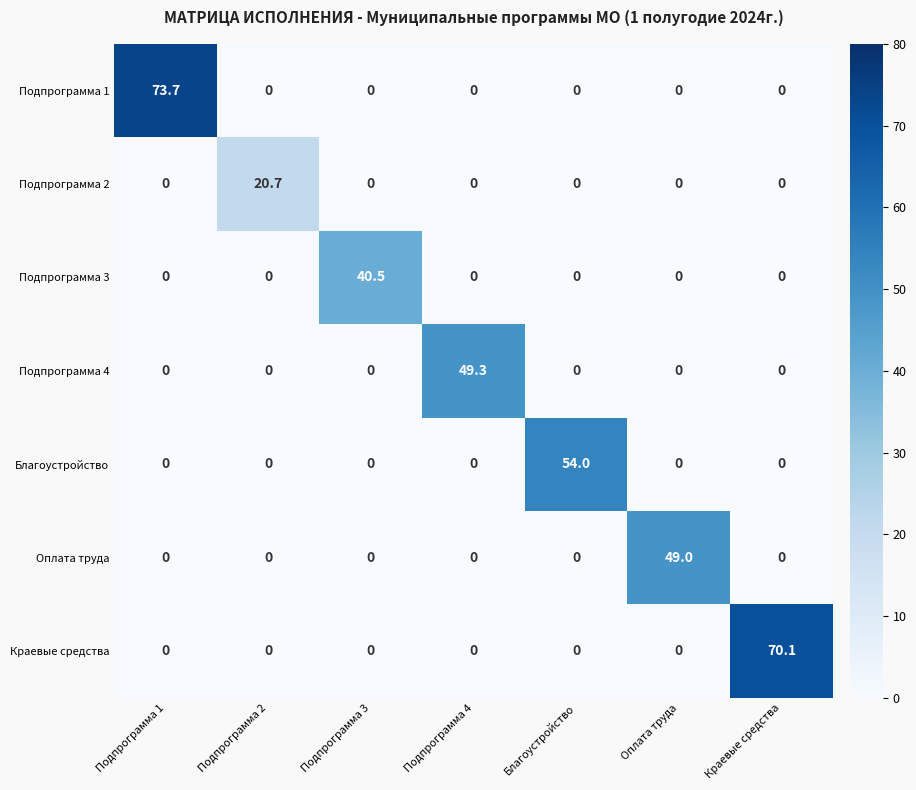

Which series has the largest range (max minus min)?

Подпрограмма 1